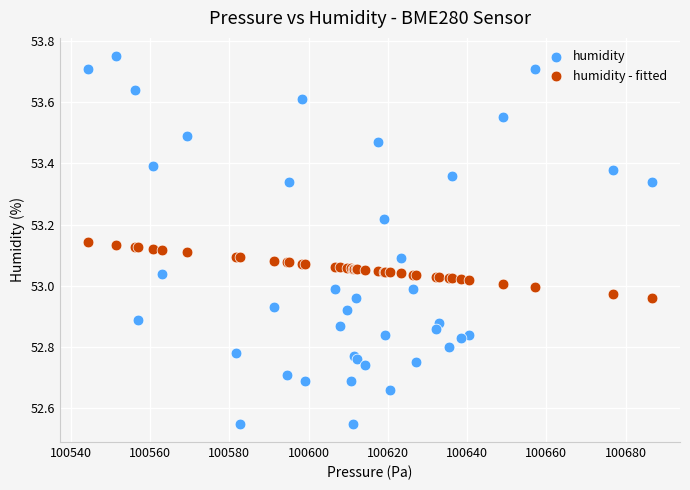

What are all the series names shown in the legend?

humidity, humidity - fitted